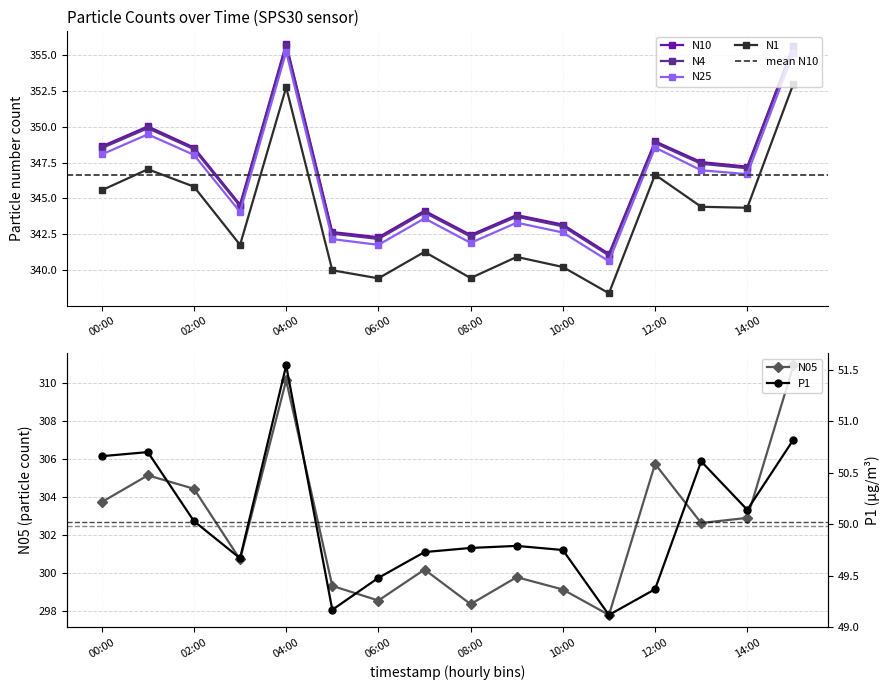

Rank the series at 06:00 from lowest to highest value.

P1, N05, N1, N25, N4, N10